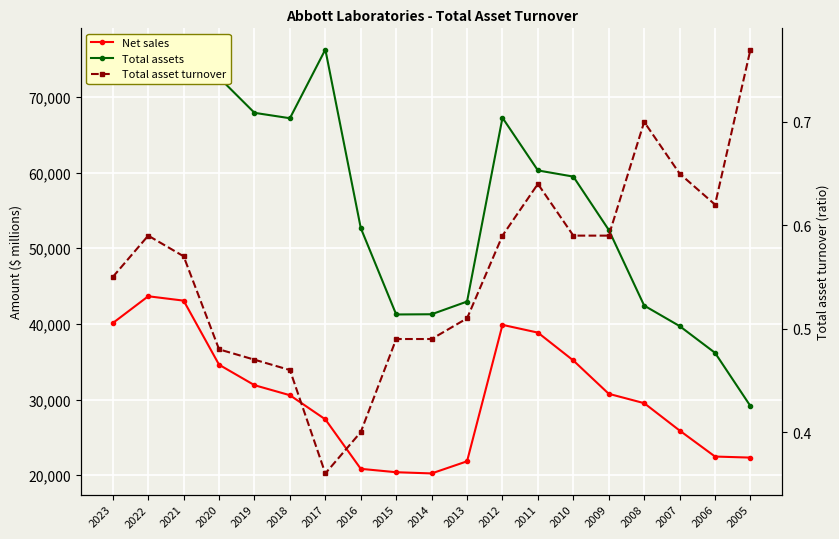

Reading left to right, extract all data points from this chart.

Net sales: 40109.0	43653.0	43075.0	34608.0	31904.0	30578.0	27390.0	20853.0	20405.0	20247.0	21848.0	39874.0	38851.0	35167.0	30765.0	29528.0	25914.0	22476.0	22338.0
Total assets: 73214.0	74438.0	75196.0	72548.0	67887.0	67173.0	76250.0	52666.0	41247.0	41275.0	42953.0	67235.0	60277.0	59462.0	52417.0	42419.0	39714.0	36178.0	29141.0
Total asset turnover: 0.6	0.6	0.6	0.5	0.5	0.5	0.4	0.4	0.5	0.5	0.5	0.6	0.6	0.6	0.6	0.7	0.7	0.6	0.8